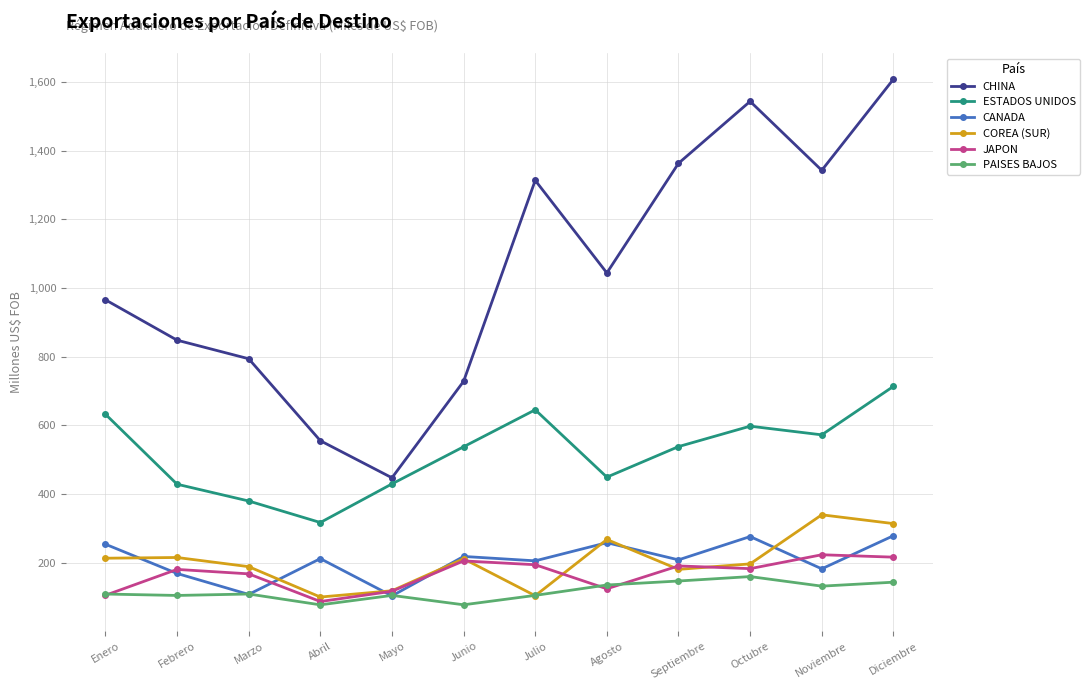

What is the label of the 3rd point from the right?

Octubre